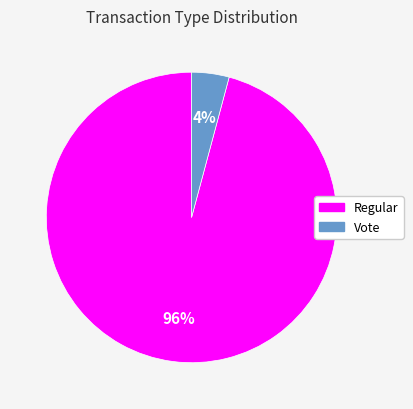

Count the number of slices in the pie.

2